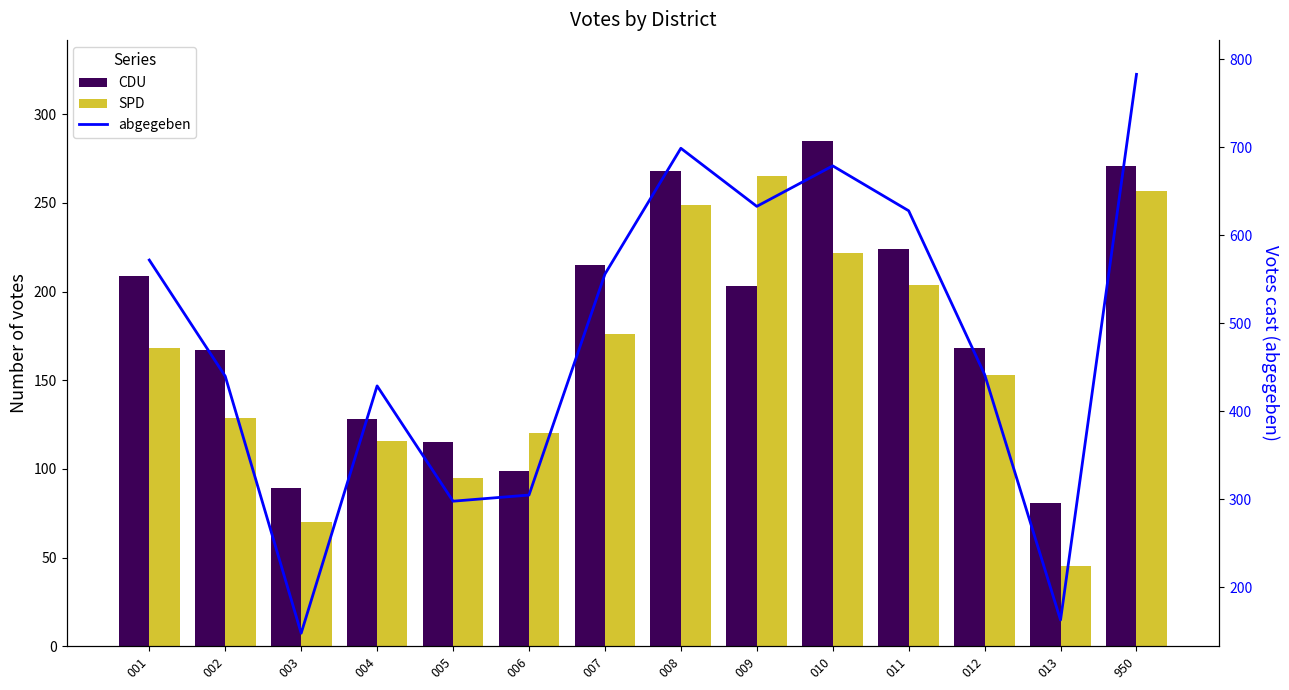

What is the difference between the CDU values at 008 and 001?

59